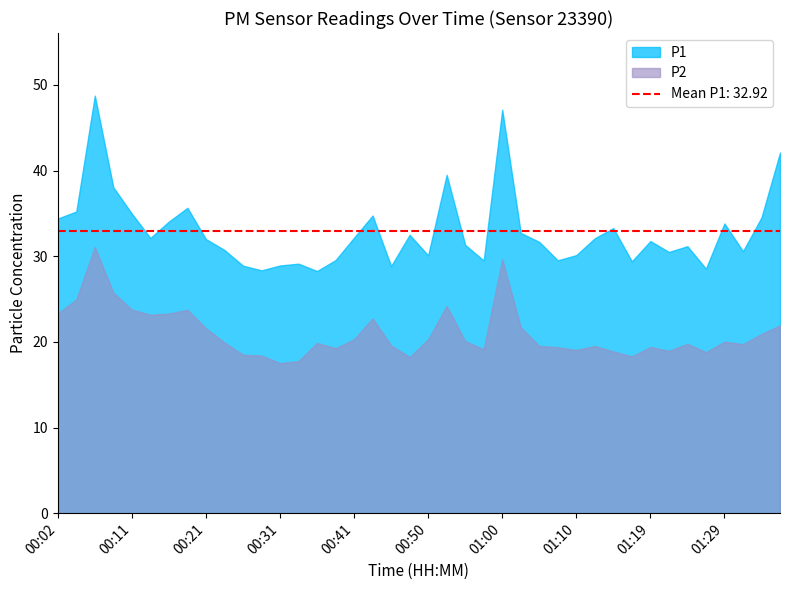

Where is the first local maximum for P2?

00:07